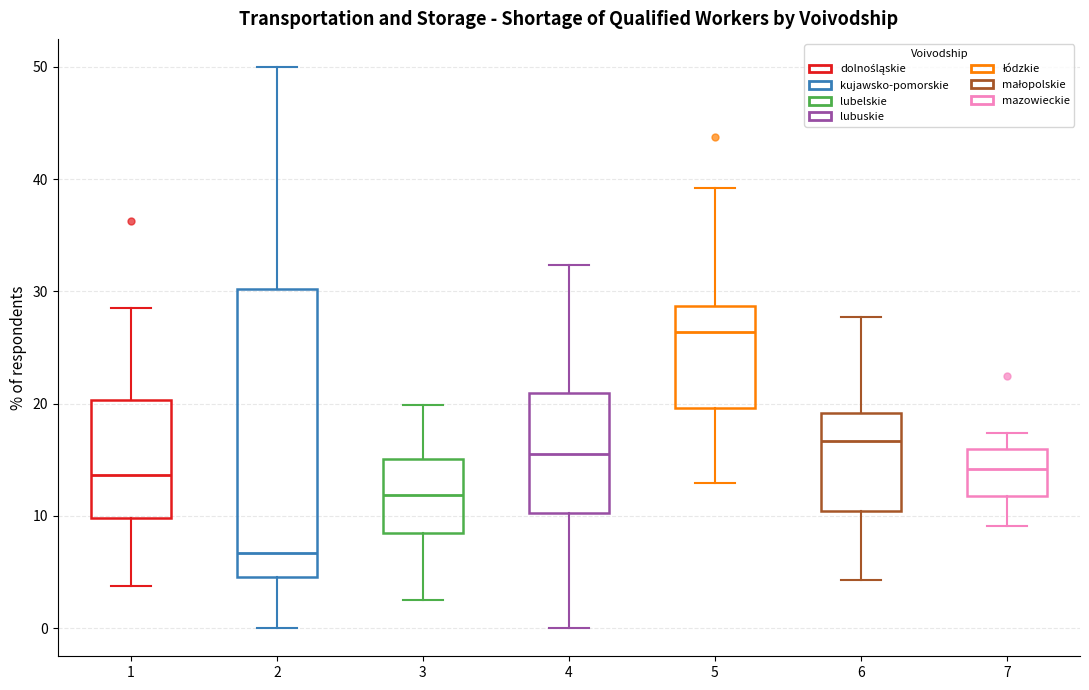

Which box has the highest median line?

5